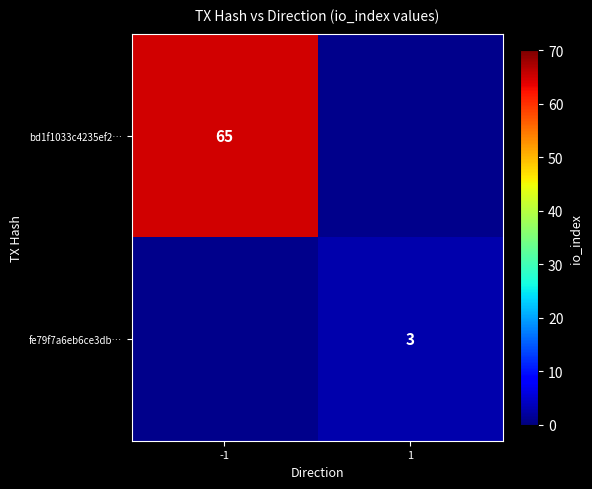

Is it true that bd1f1033c4235ef2… equals 86 at -1?

False